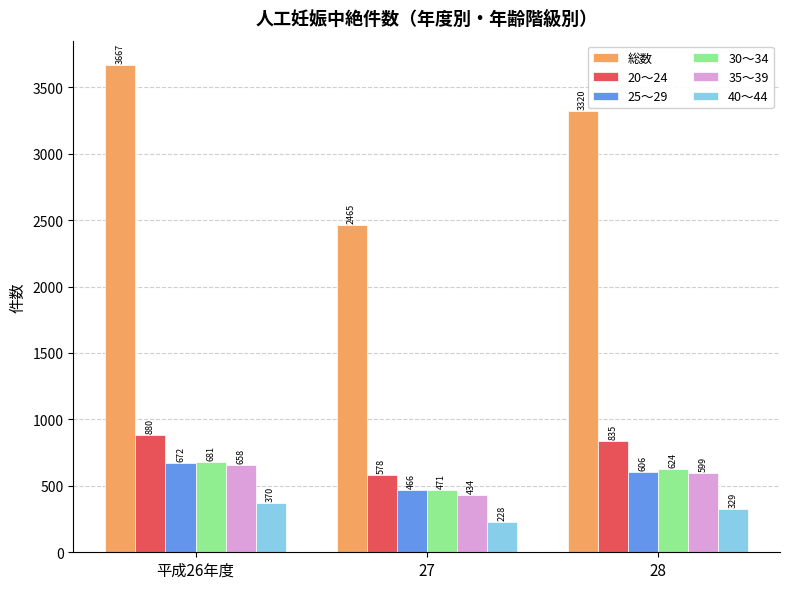

Is it true that 30～34 equals 471 at 27?

True